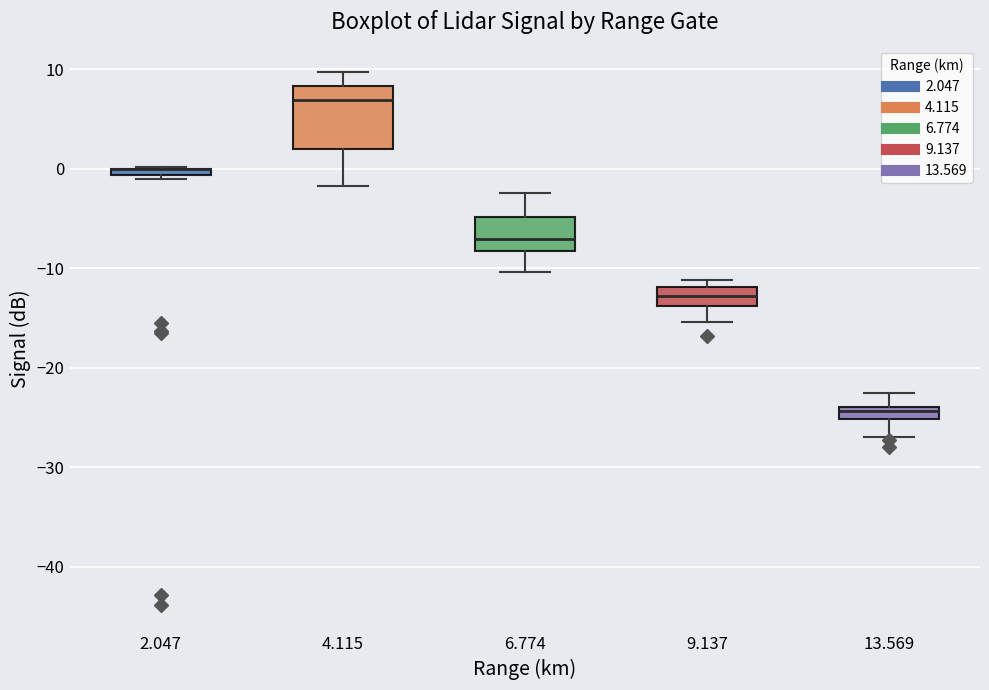

Where does the upper whisker of the box at x = 13.569 end on the y-axis? The values are not printed on the chart, so give them approximately, as read against the axis.

-22